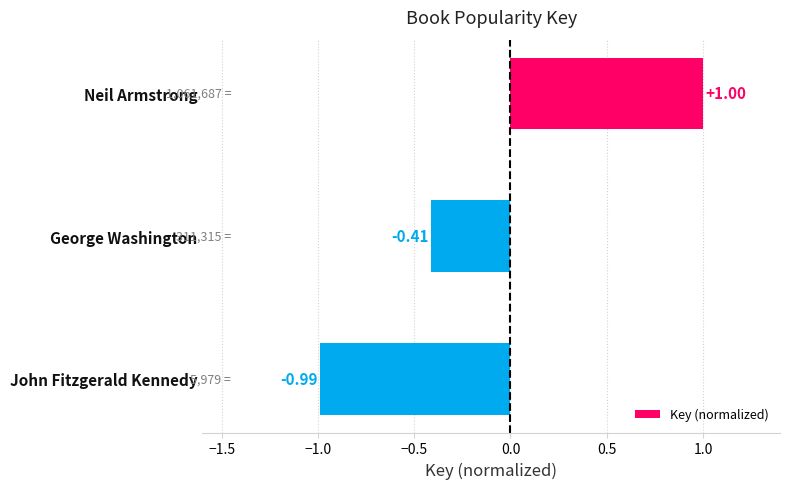

What is the maximum value shown in the chart?

1.0